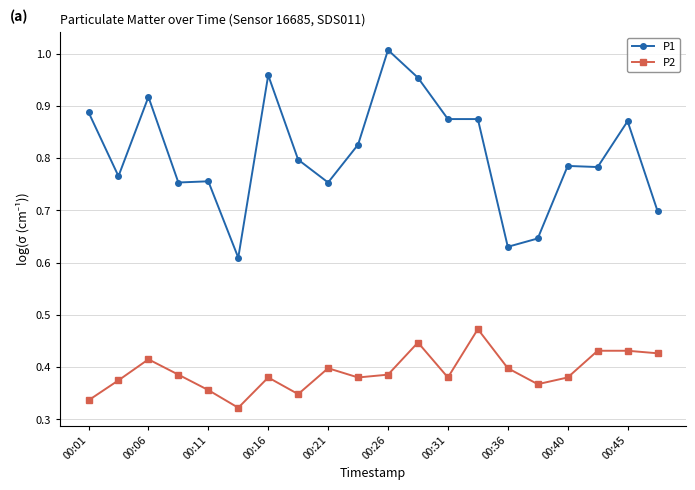

Does the chart display data point markers on the line(s)?

Yes